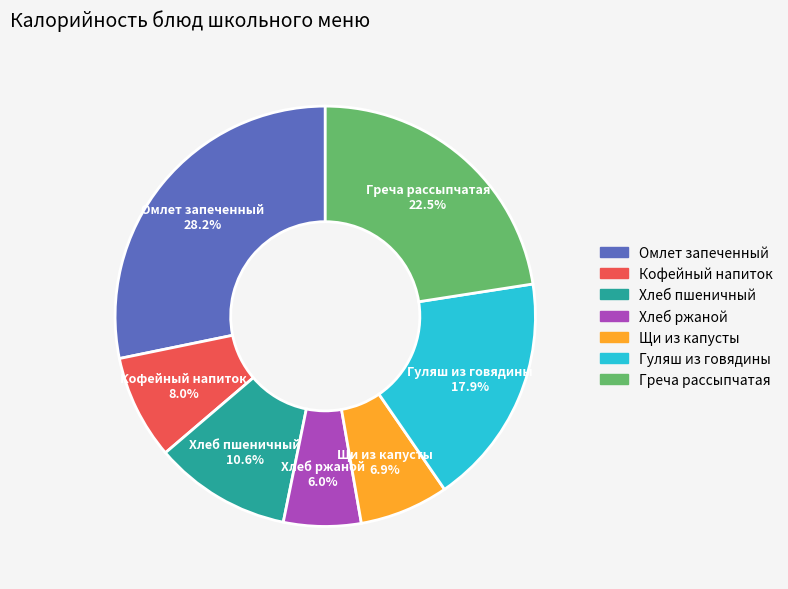

What portion of the pie excludes Греча рассыпчатая?

77.5%